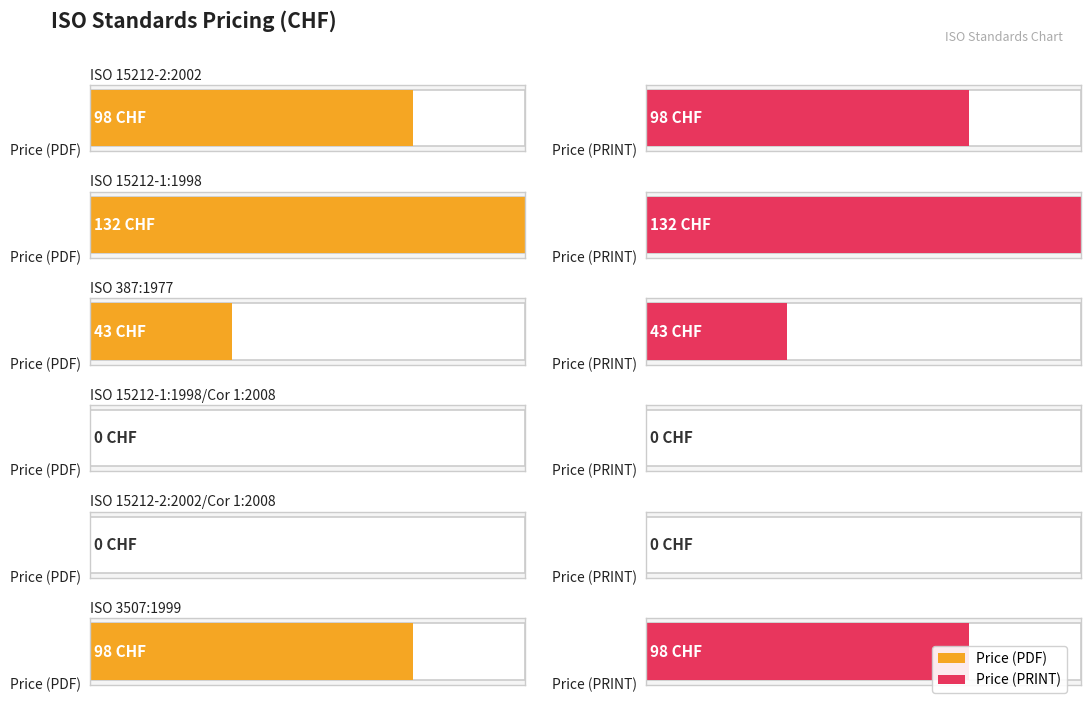

Which has a higher value, ISO 15212-1:1998 or ISO 387:1977?

ISO 15212-1:1998